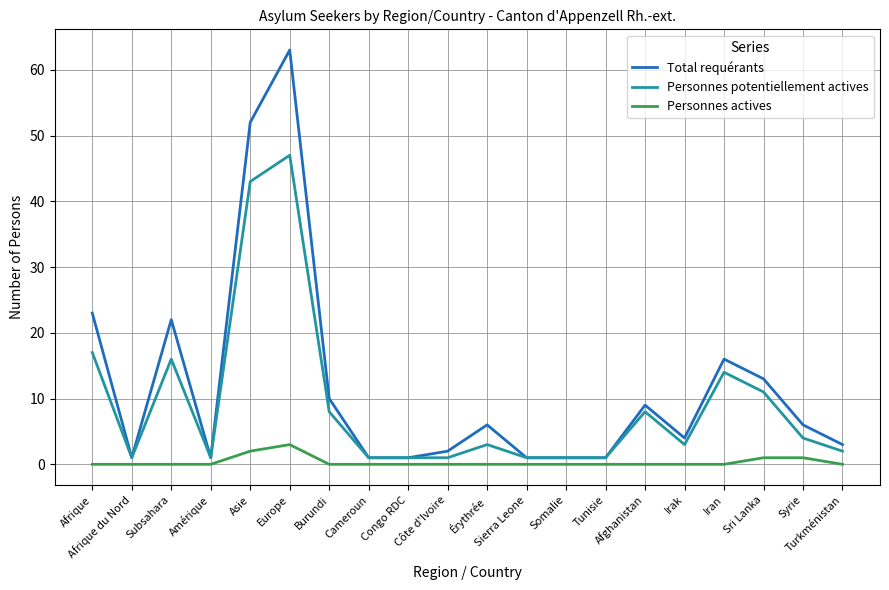

What is the total value across all series at Sierra Leone?

2